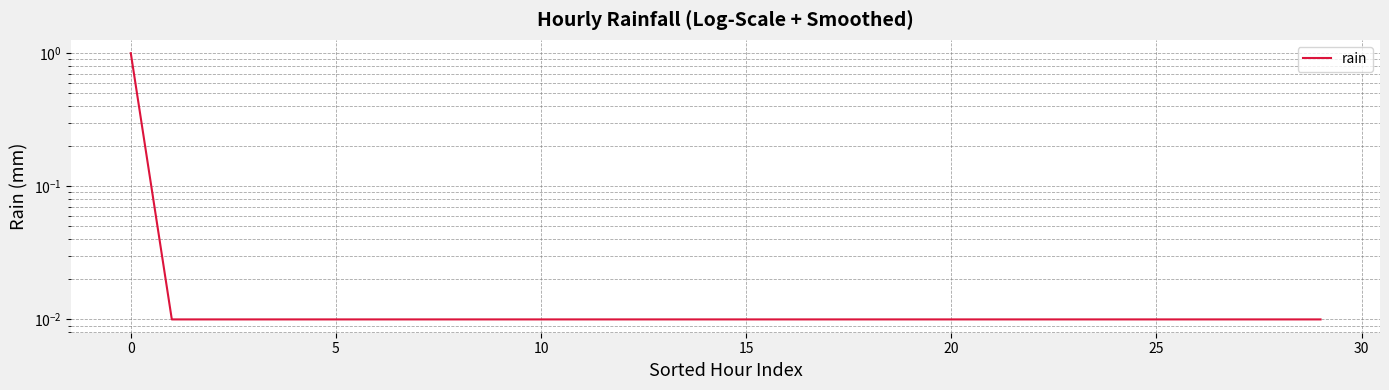

Is it true that the value at 5 is 0.0?

True